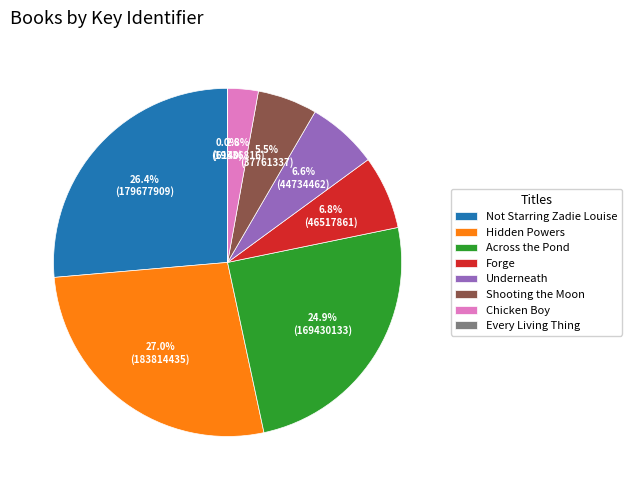

Do Hidden Powers and Chicken Boy together represent more than half of the pie?

No